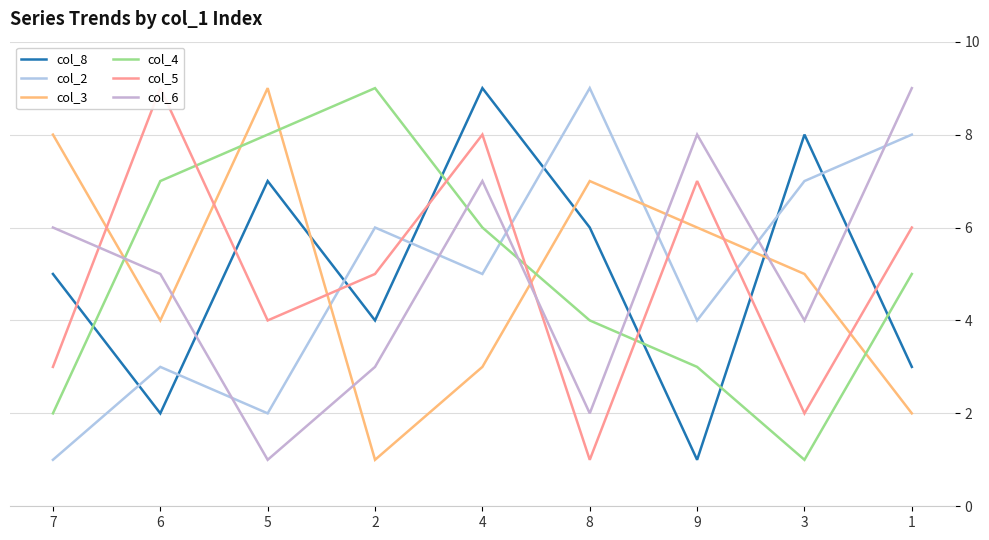

True or false: col_8 and col_4 cross at least once.

True